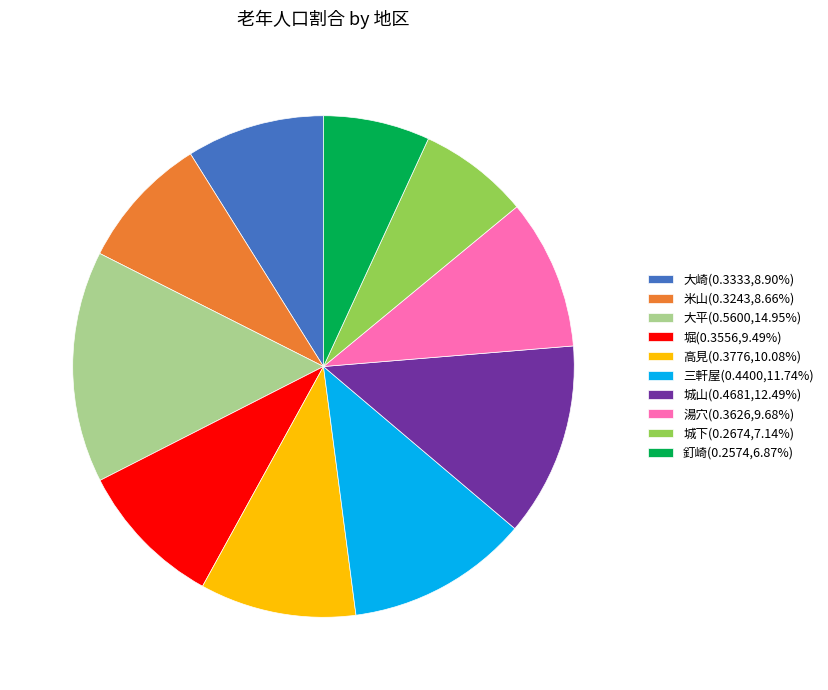

Is there any slice that represents more than half of the pie?

No